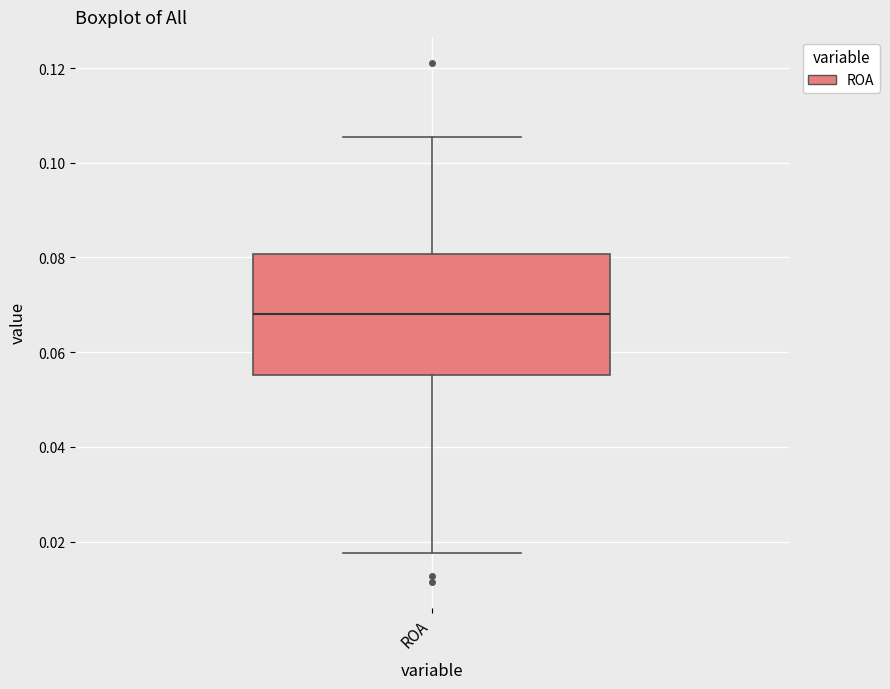

Transcribe this box plot: give where the median line is, the range the box spans, and where the two whiskers end, as read against the y-axis. The values are not printed on the chart, so give them approximately, as read against the axis.

median 0.068, box 0.056 to 0.080, whiskers 0.018 to 0.106